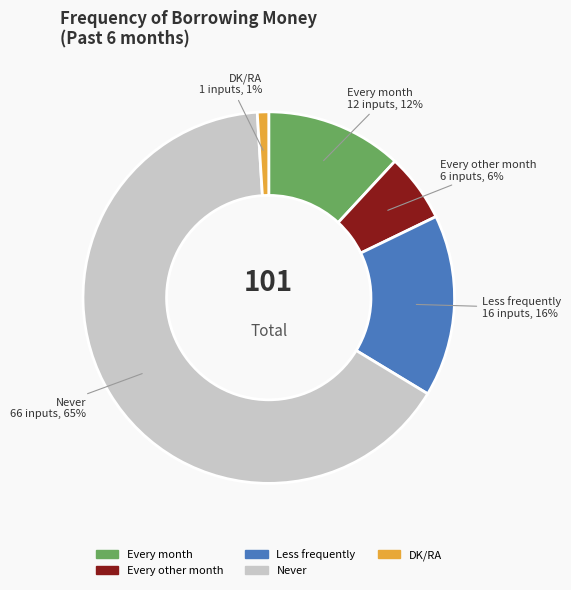

Combined, do Every other month and Less frequently account for over 50%?

No